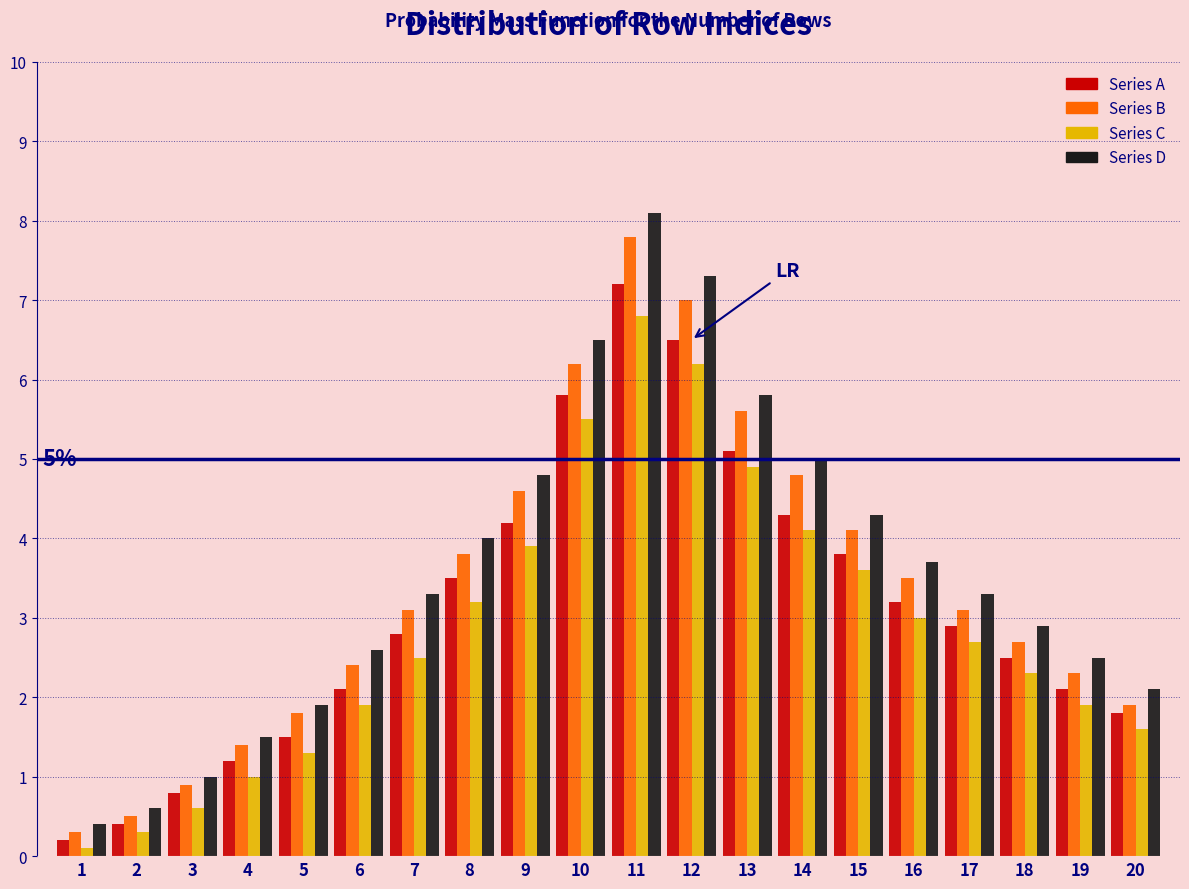

What is the total value across all series at 4?

5.1